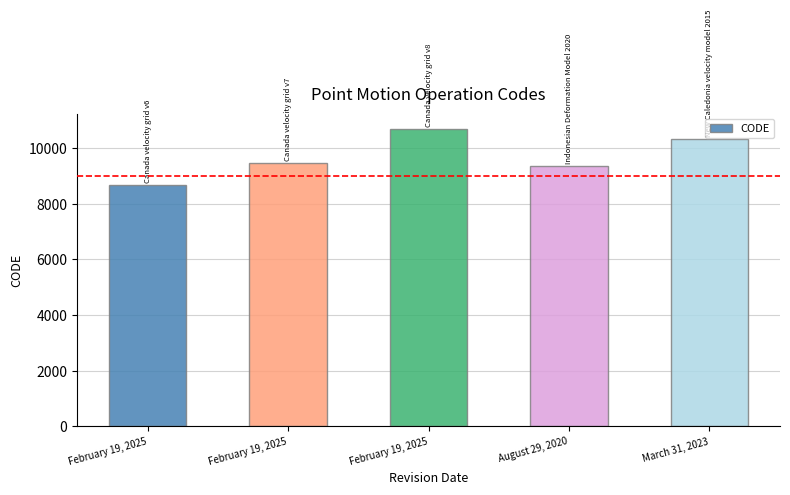

What is the label of the 4th bar from the left?

August 29, 2020